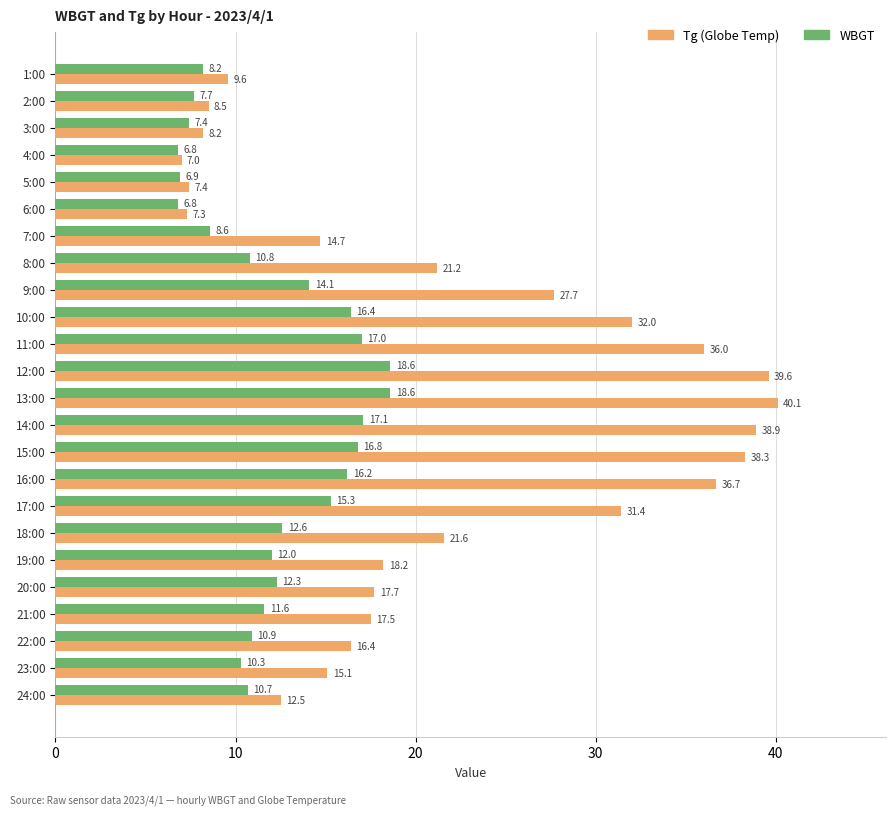

What is the smallest value displayed?

6.8